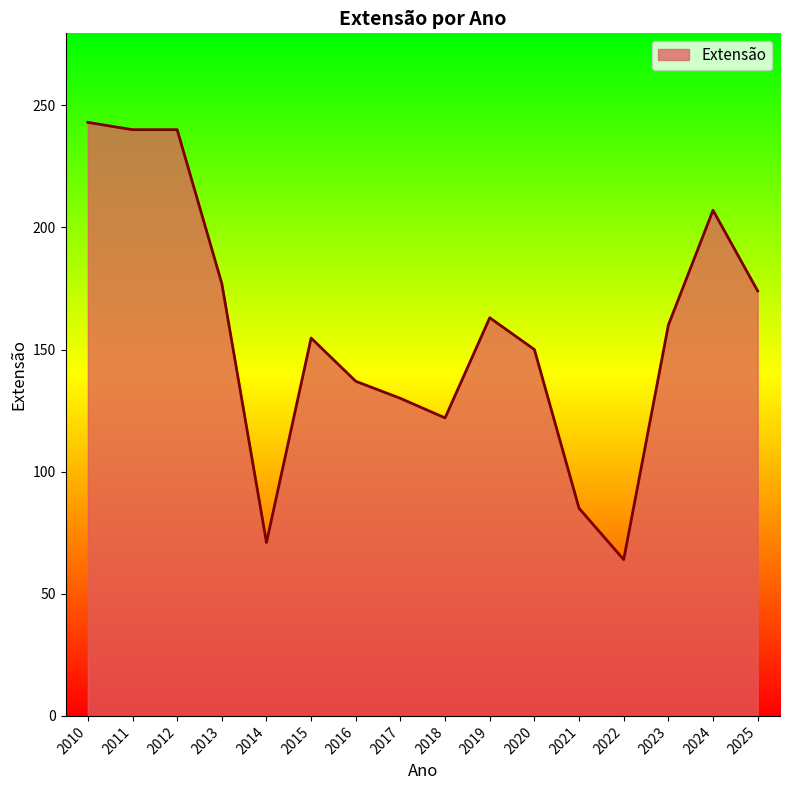

At which category does the chart reach its minimum across all series?

2022